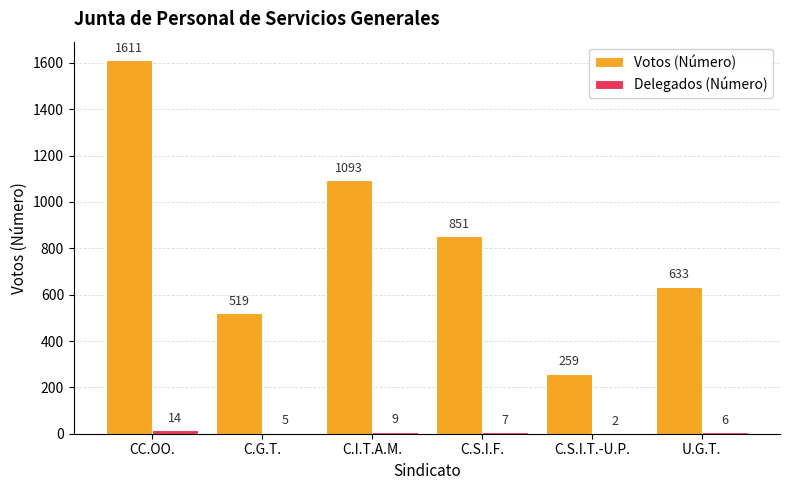

What is the difference between the Votos (Número) values at C.I.T.A.M. and CC.OO.?

518